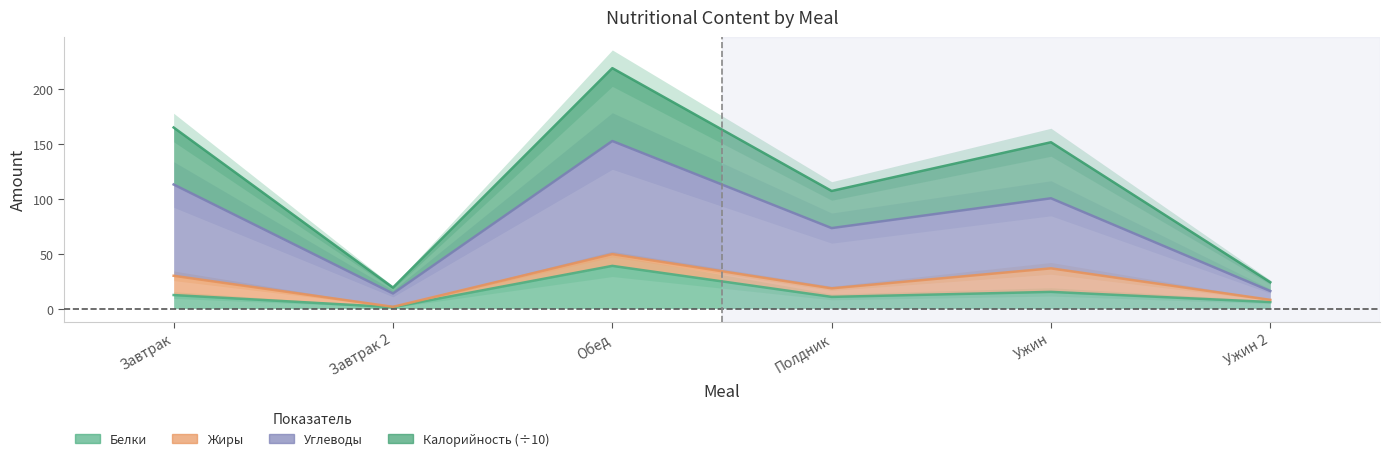

What is the label of the 2nd point from the right?

Ужин